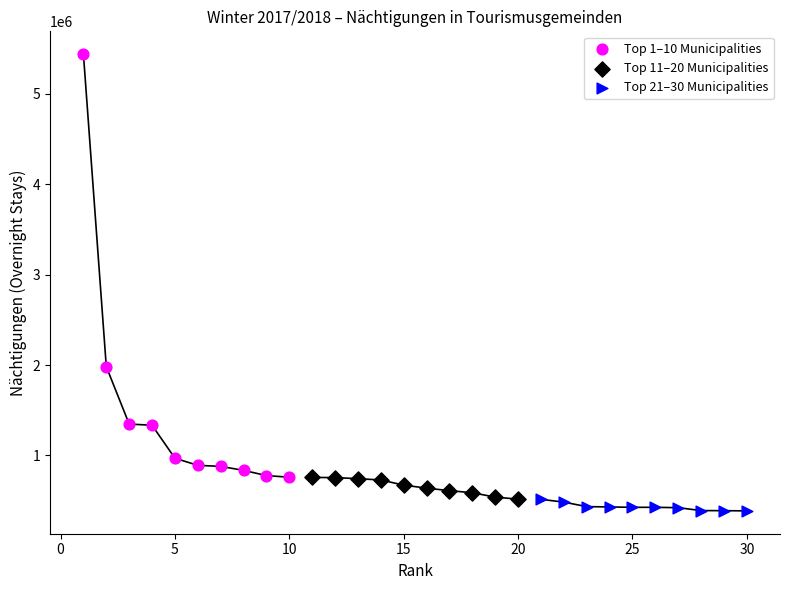

What are all the series names shown in the legend?

Top 1–10 Municipalities, Top 11–20 Municipalities, Top 21–30 Municipalities